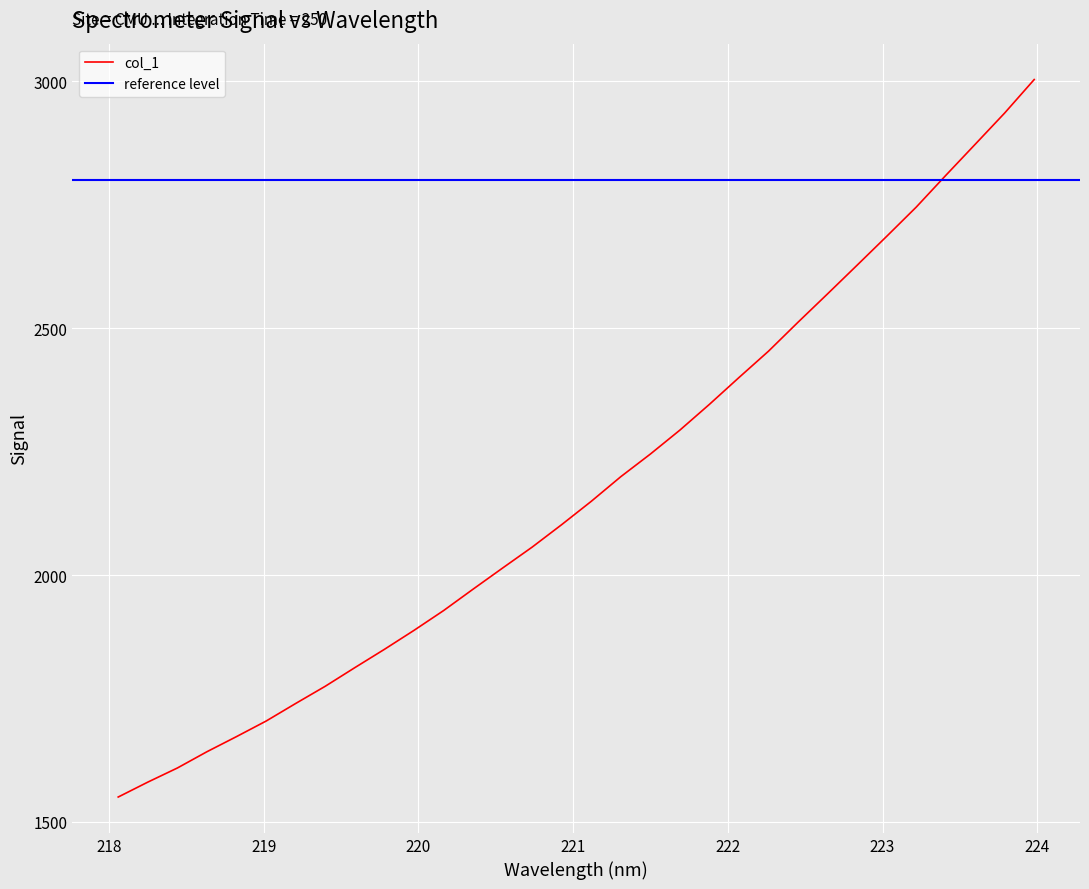

What is the minimum value shown in the chart?

1550.5